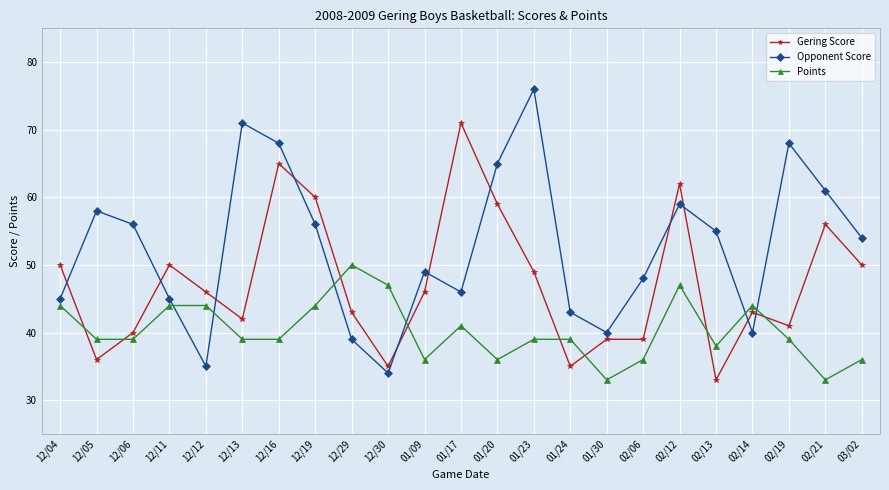

Between which two adjacent categories do Opponent Score and Gering Score first intersect?

12/04 and 12/05